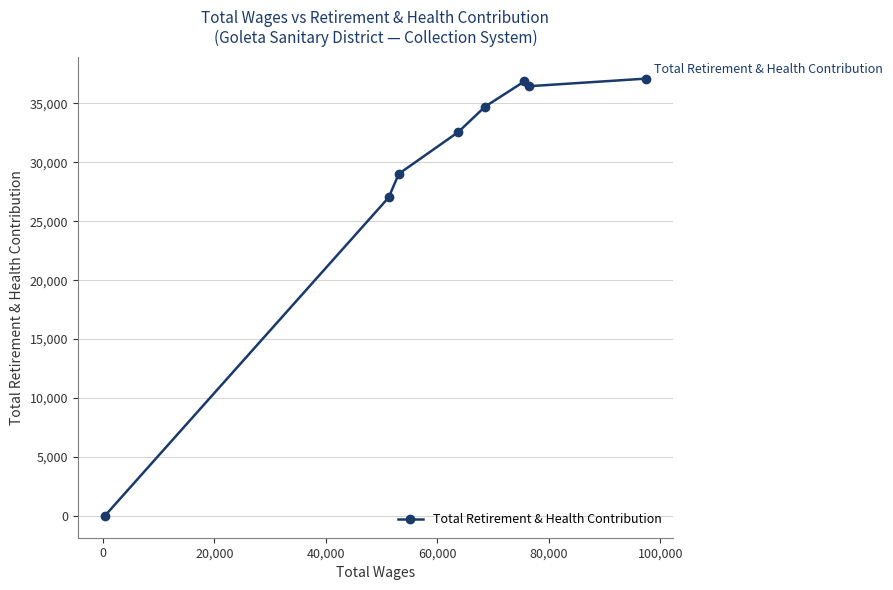

Reading left to right, list all the values displayed in this chart.

0	27031	29026	32580	34734	36870	36463	37110